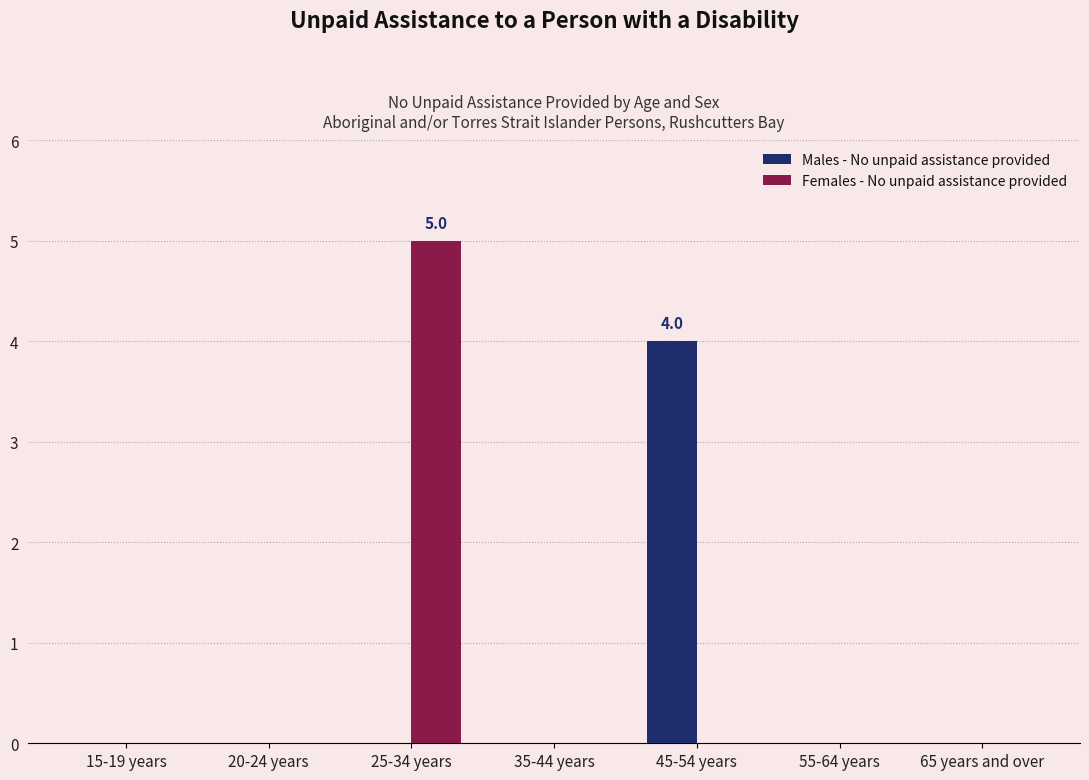

Are the bars horizontal?

No